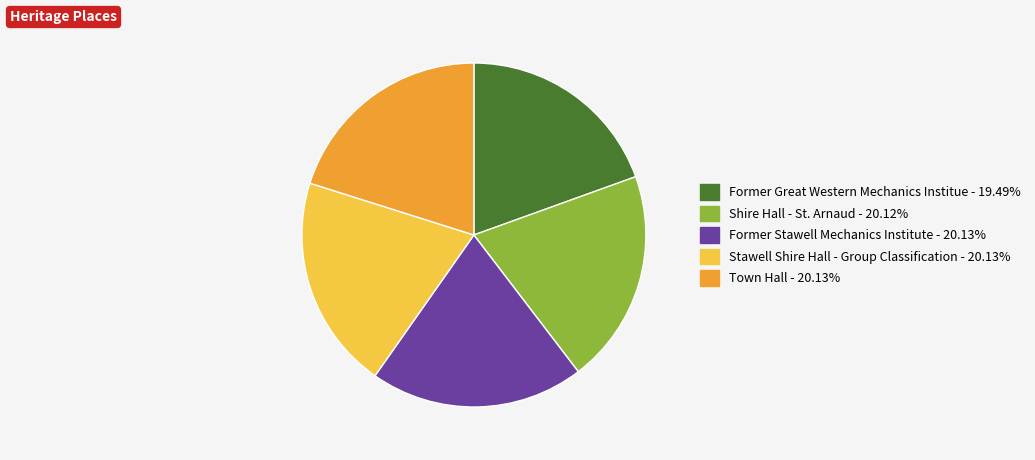

Combined, do Town Hall and Former Stawell Mechanics Institute account for over 50%?

No